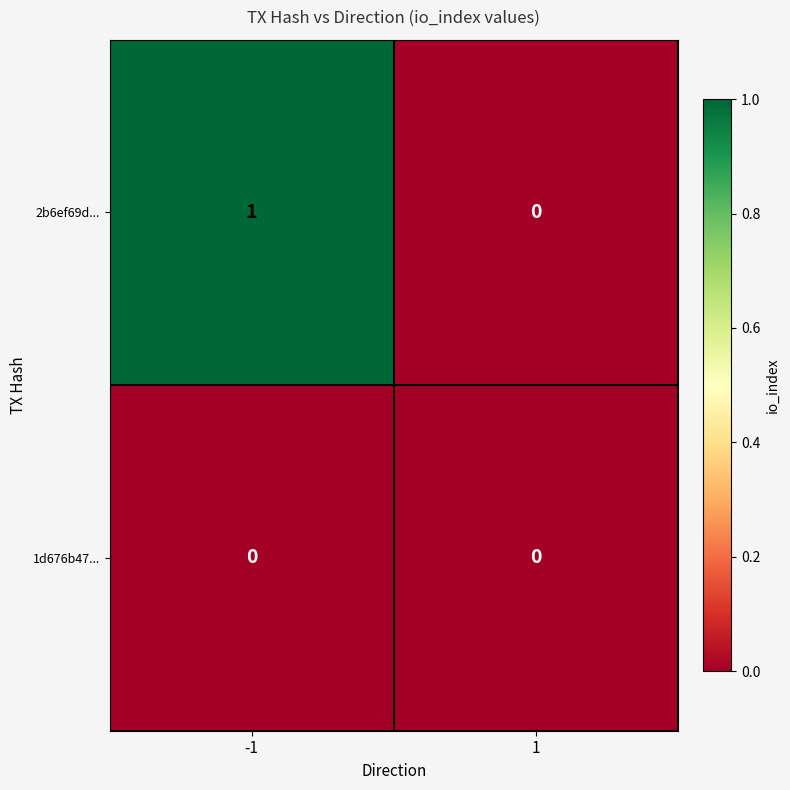

Reading left to right, what are all the values shown in this chart?

2b6ef69d...: 1	0
1d676b47...: 0	0